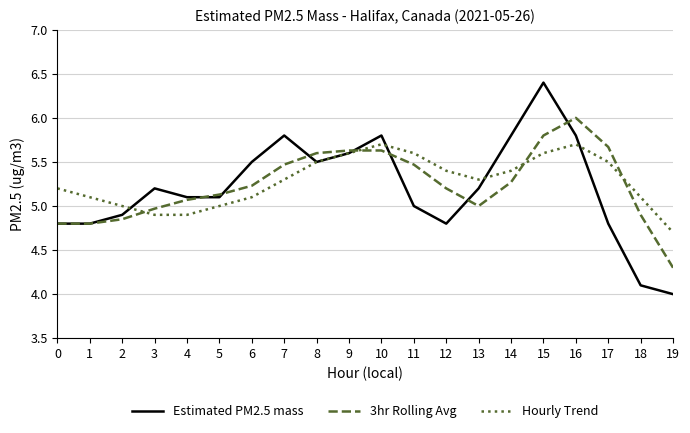

Which series has the widest spread of values?

Estimated PM2.5 mass